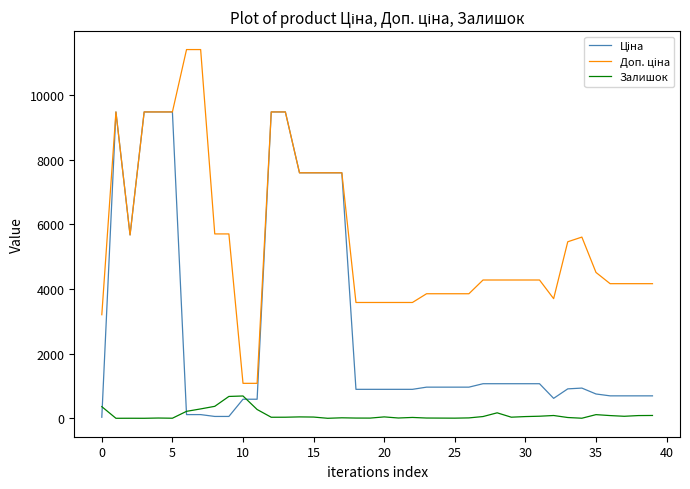

What is the highest value of the Залишок series?

690.0